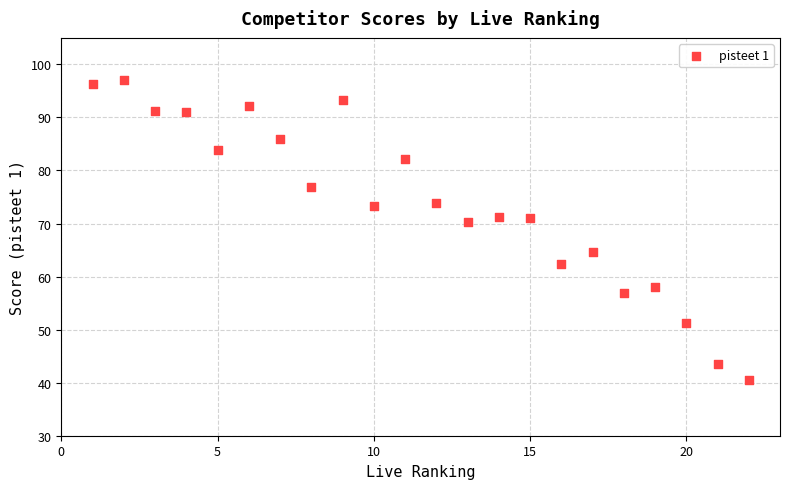

What is the range of X values (max minus min)?

21.0